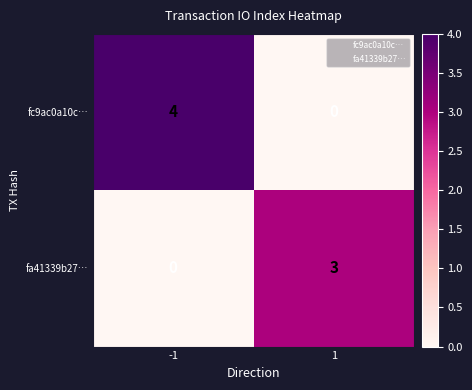

List the labels in order of fc9ac0a10c… value, smallest first.

1, -1